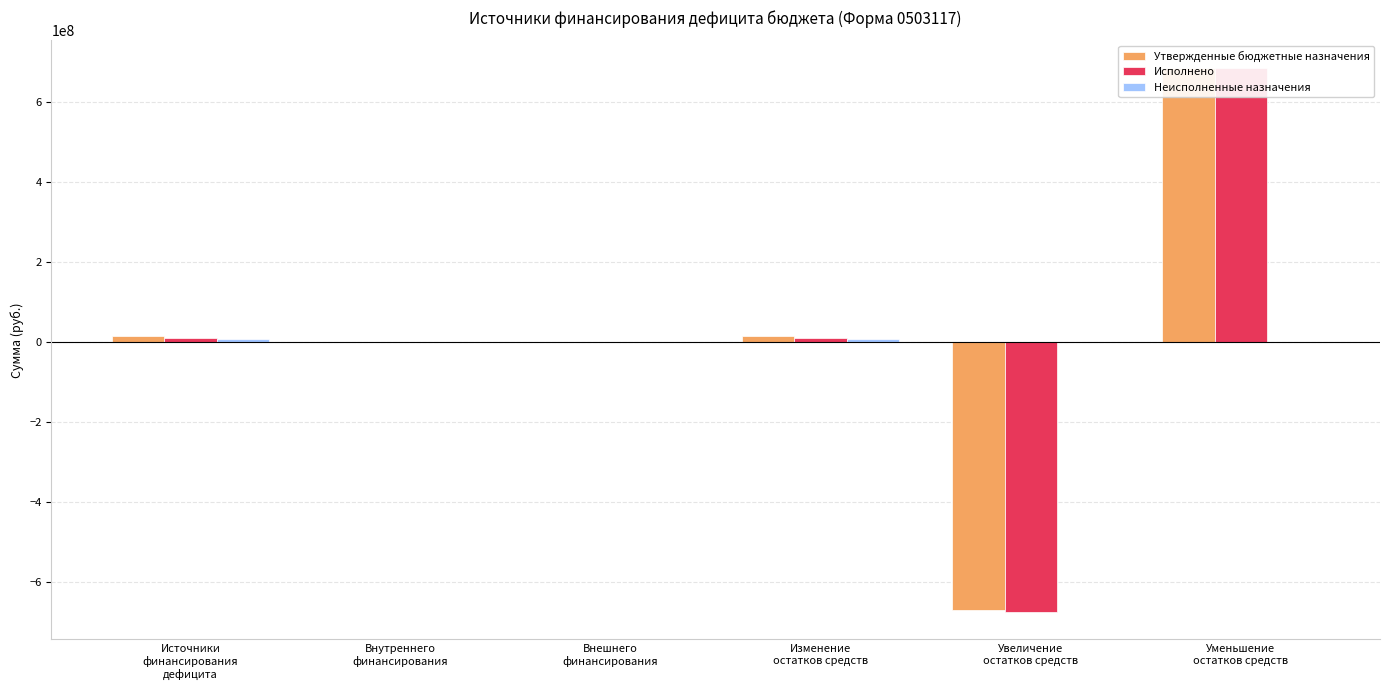

How many negative values does the Утвержденные бюджетные назначения series have?

1